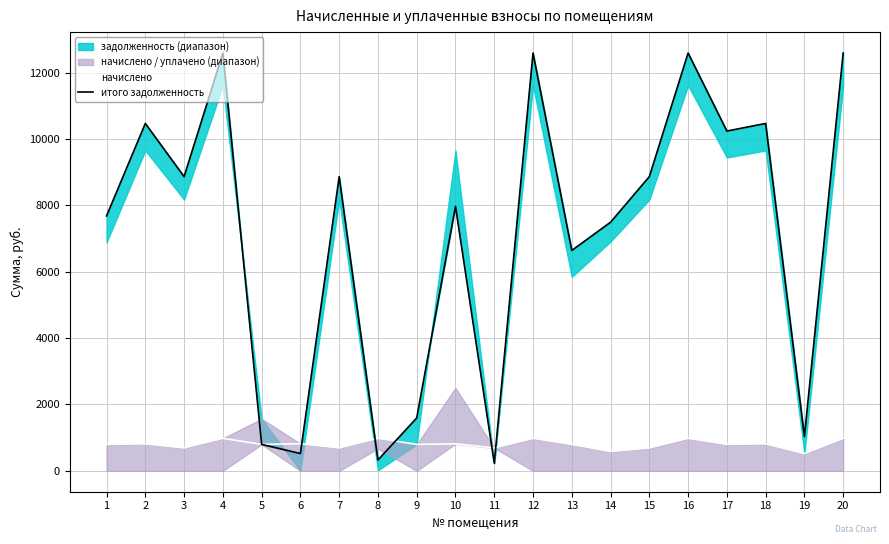

What is the sum of all итого задолженность values?

142480.4